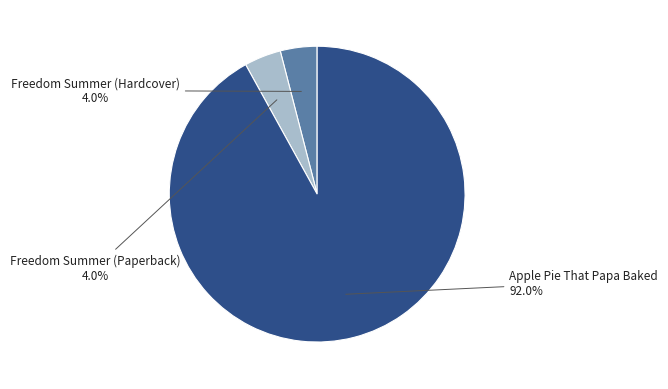

Which slice is the largest?

Apple Pie That Papa Baked